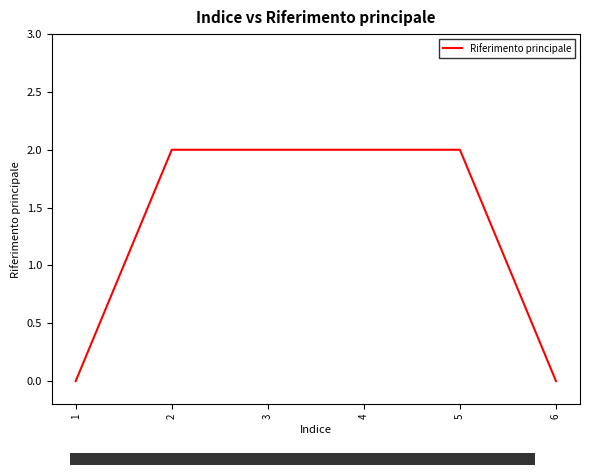

True or false: there are more than 2 points higher than both neighbors.

False